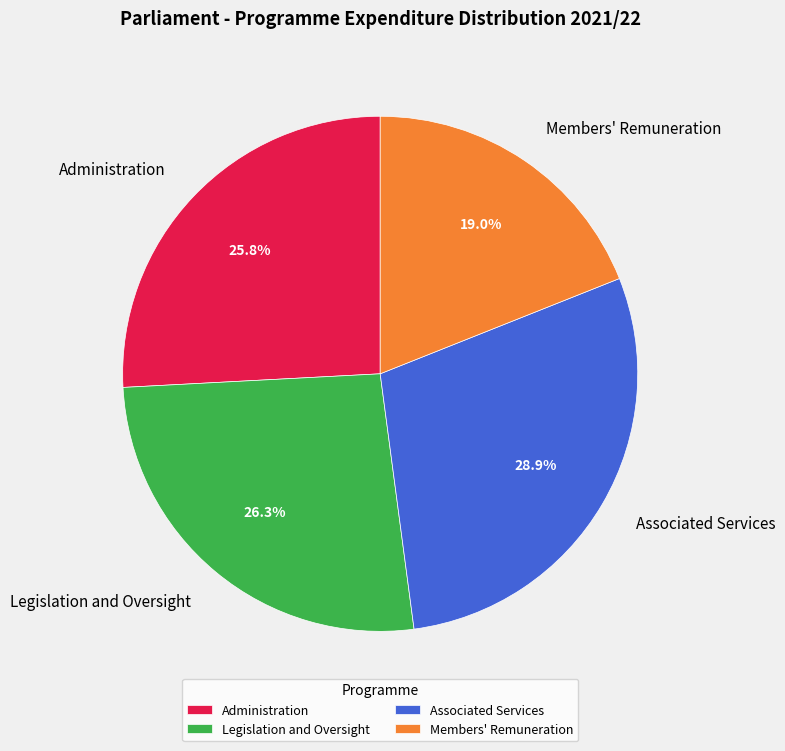

What is the ratio of the value at Legislation and Oversight to the value at Associated Services?

0.9